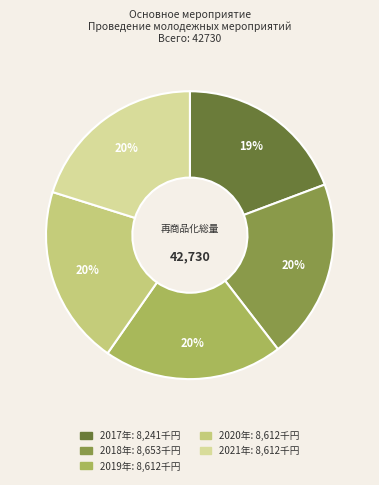

Does any single category account for the majority?

No